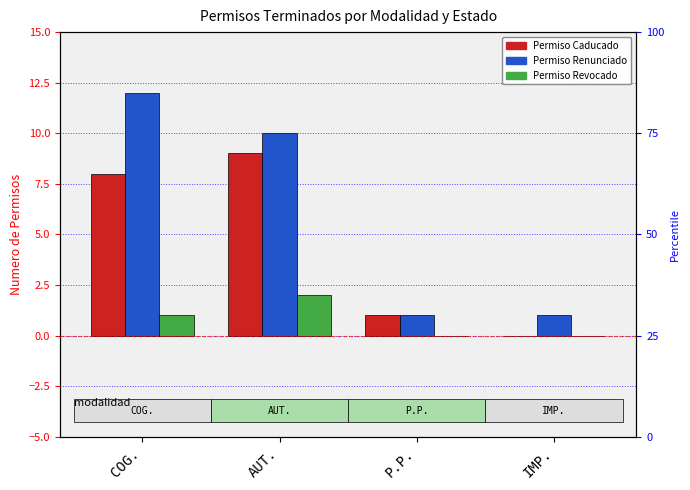

List the series in order of their peak value, lowest first.

Permiso Revocado, Permiso Caducado, Permiso Renunciado